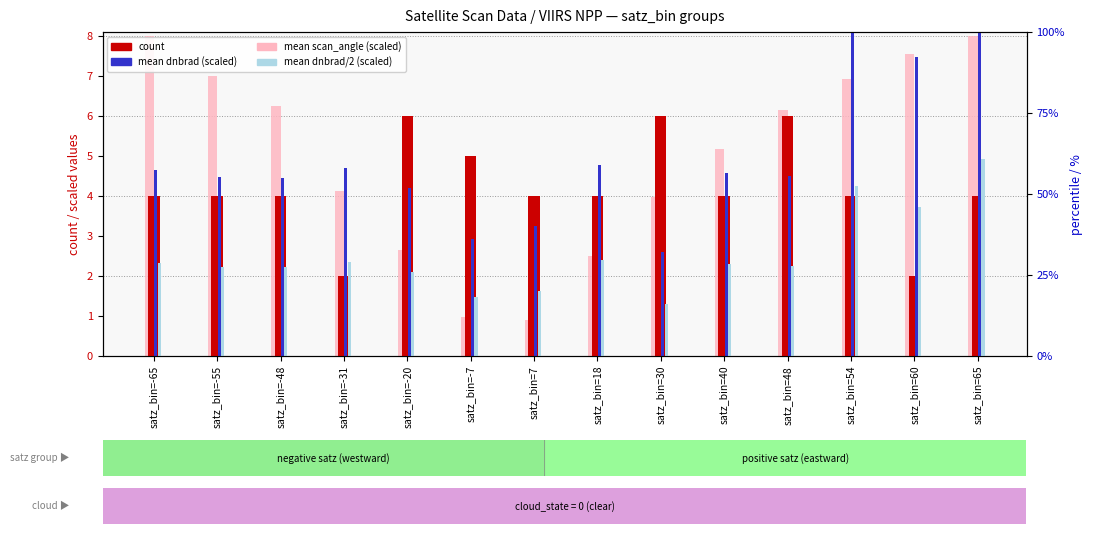

The value of mean scan_angle (scaled) at satz_bin=7 is 0.9. True or false?

True